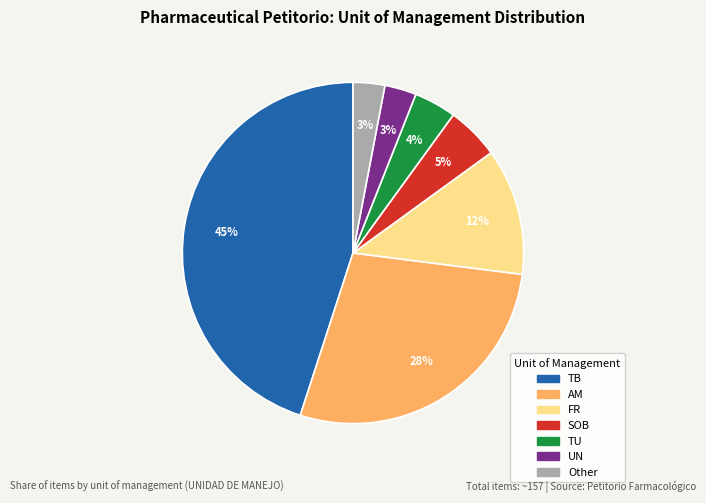

Which has a higher value, UN or FR?

FR